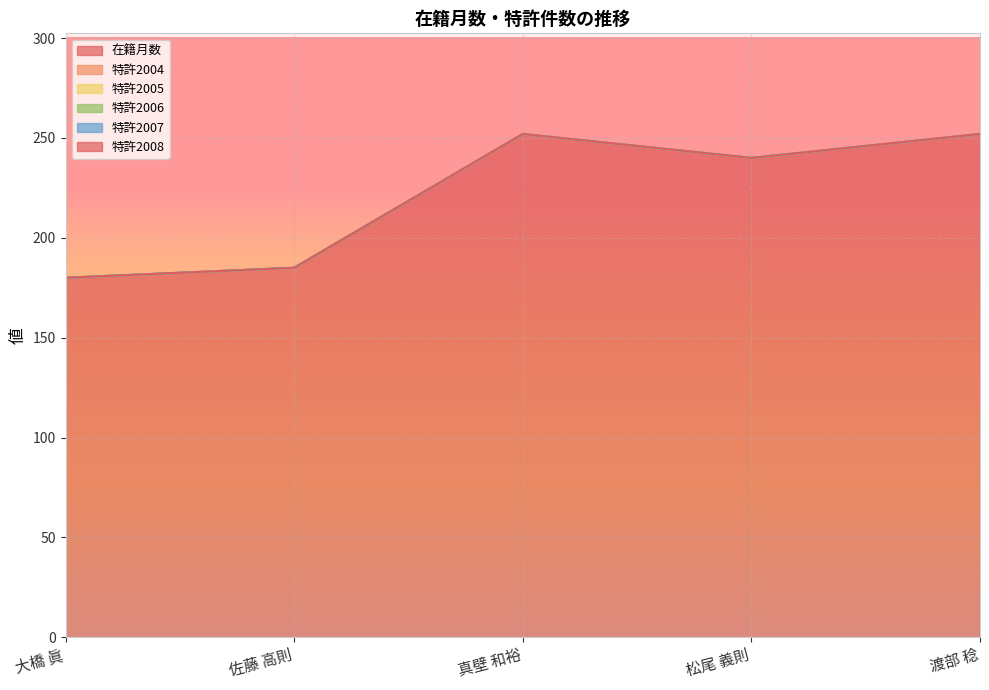

What position from the right is 渡部 稔?

1